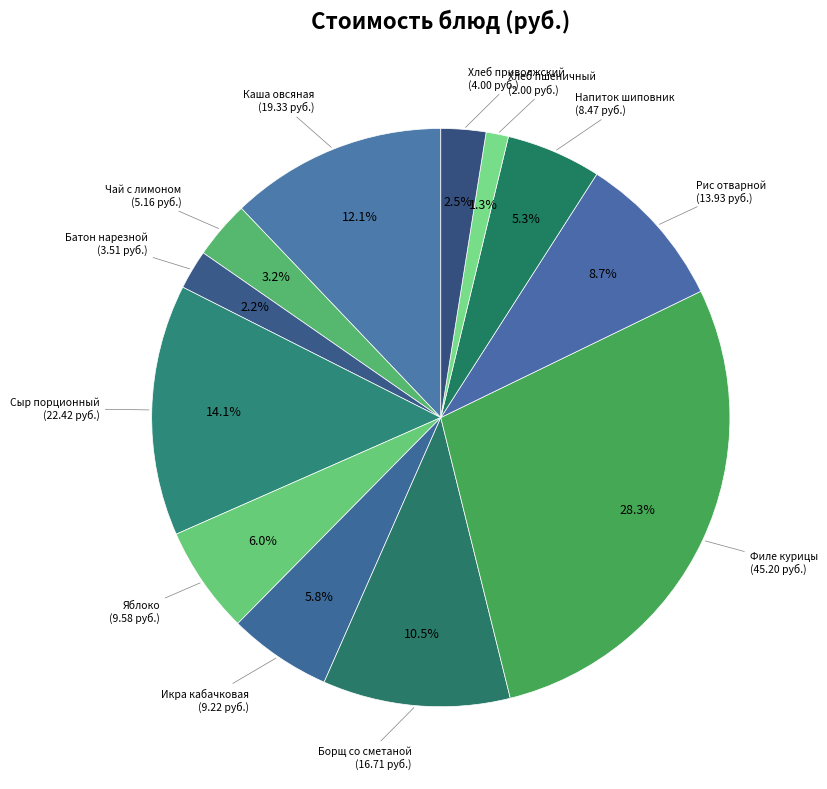

How many segments does this pie chart have?

12